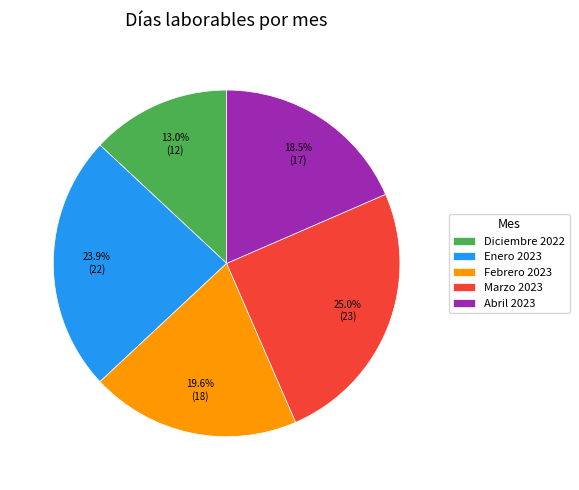

Between Abril 2023 and Enero 2023, which is larger?

Enero 2023